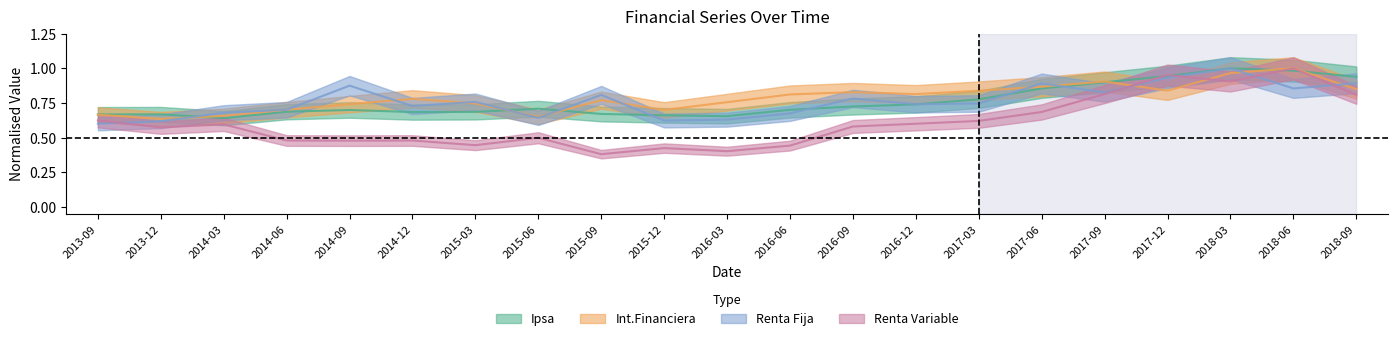

Read the Renta Variable value at 2018-06.

1.0